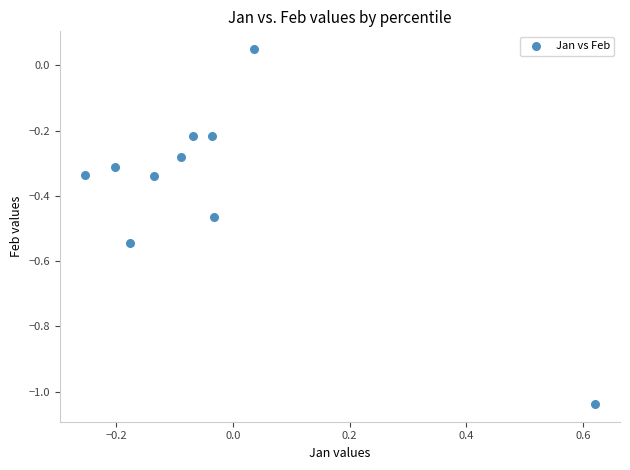

What is the range of Y values (max minus min)?

1.1